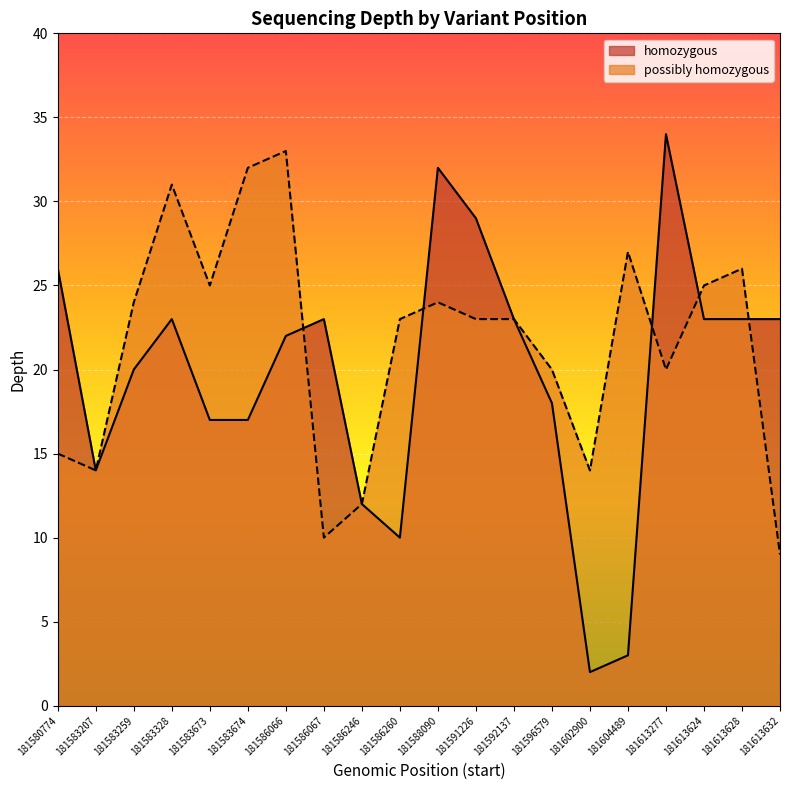

What are all the series names shown in the legend?

homozygous, possibly homozygous